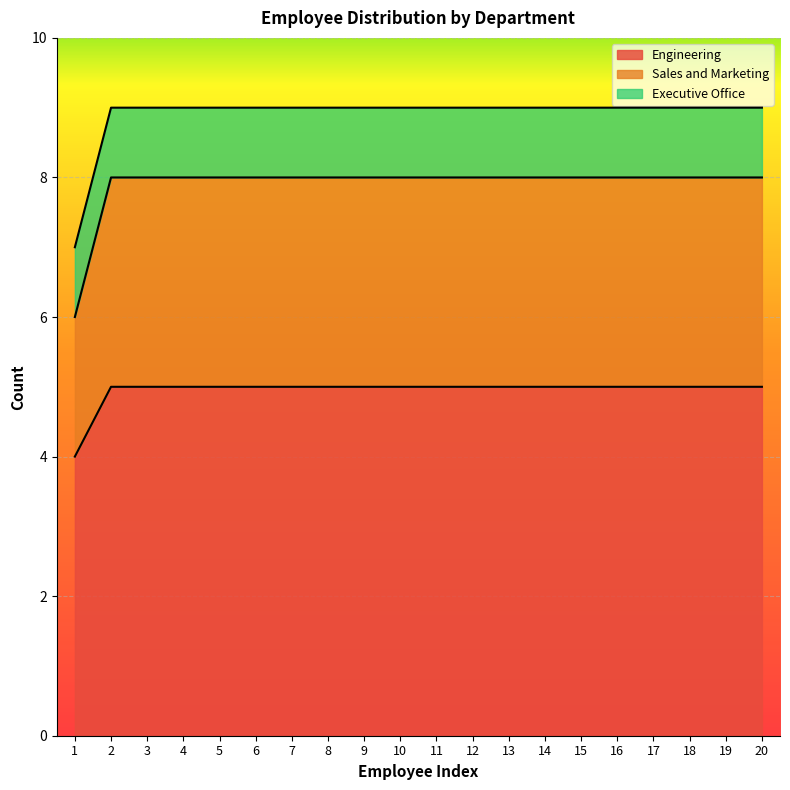

At which category does the chart reach its peak across all series?

2